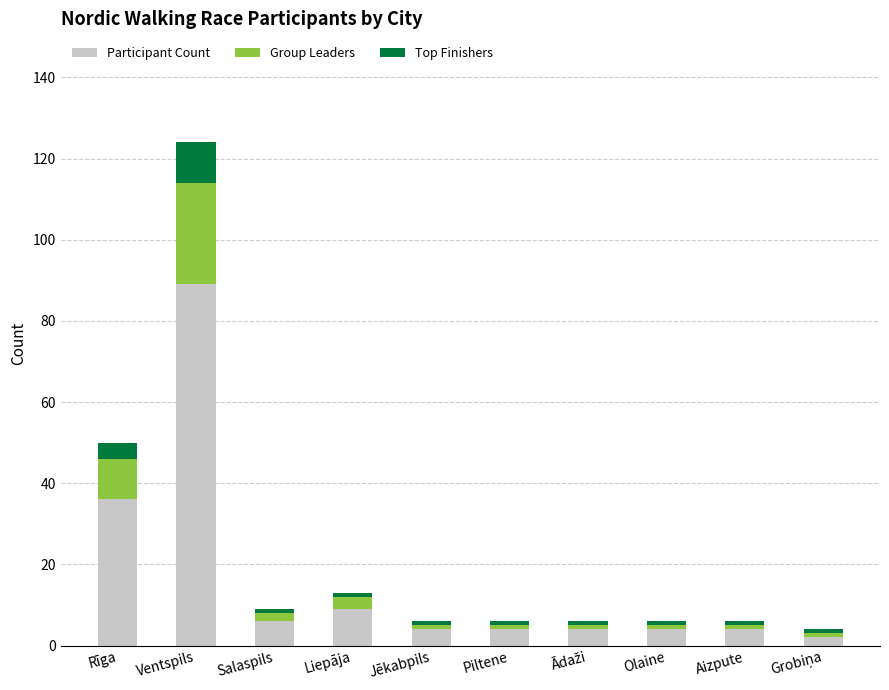

Is it true that Participant Count equals 9 at Liepāja?

True